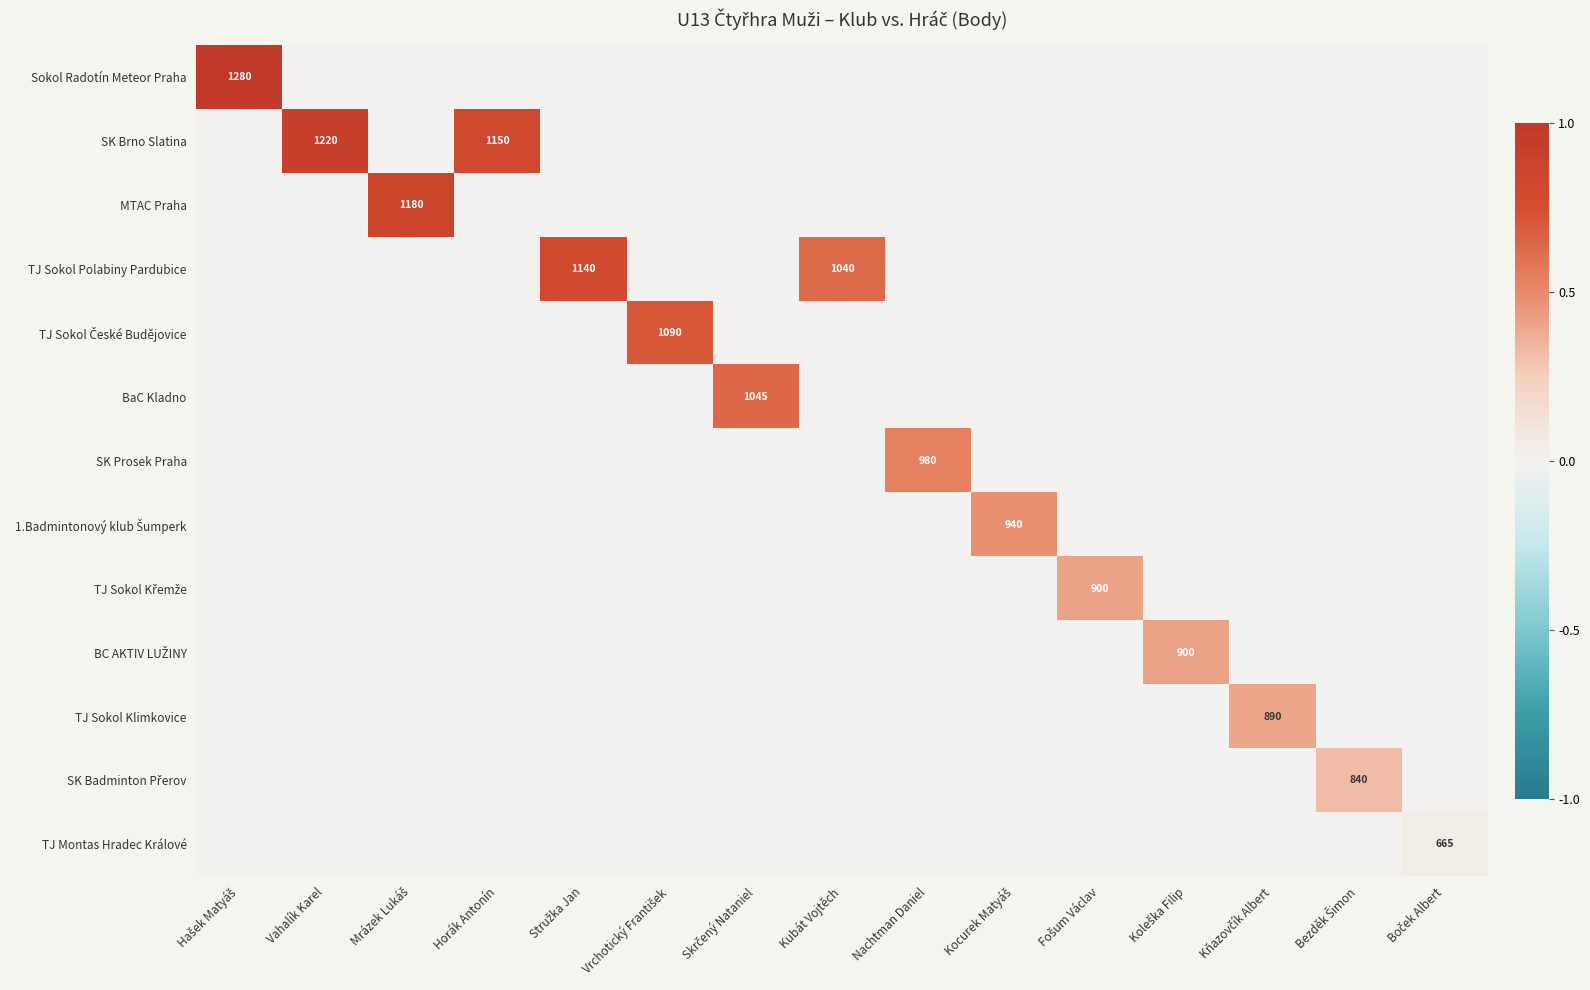

At Skrčený Nataniel, list the series in order from smallest to largest.

Sokol Radotín Meteor Praha, SK Brno Slatina, MTAC Praha, TJ Sokol Polabiny Pardubice, TJ Sokol České Budějovice, SK Prosek Praha, 1.Badmintonový klub Šumperk, TJ Sokol Křemže, BC AKTIV LUŽINY, TJ Sokol Klimkovice, SK Badminton Přerov, TJ Montas Hradec Králové, BaC Kladno